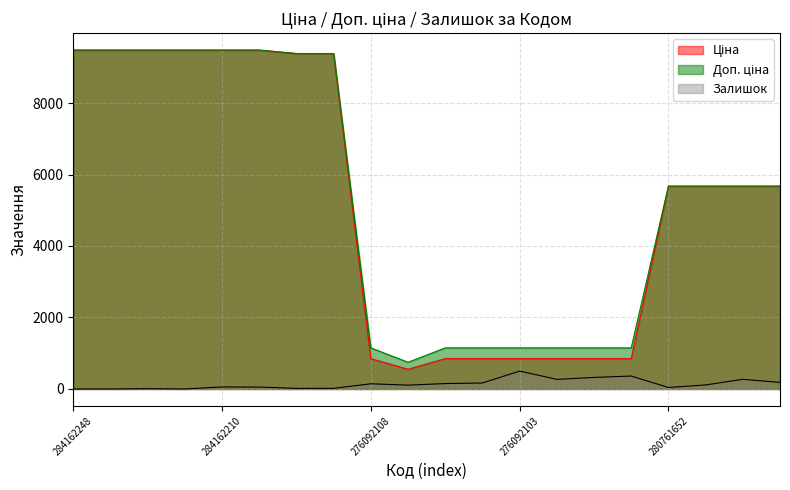

Between 273702194 and 276092105, which series saw the biggest shift?

Ціна